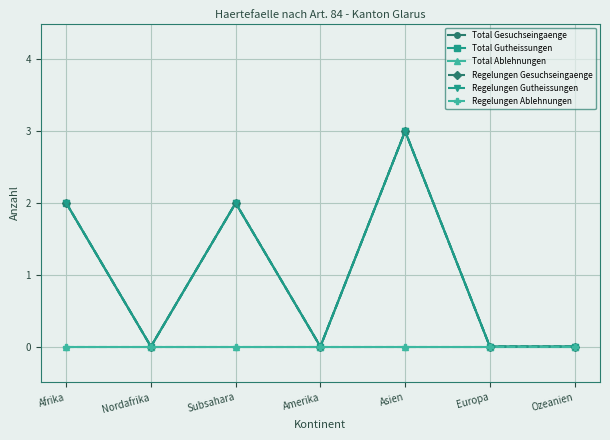

What is the label of the 6th point from the left?

Europa